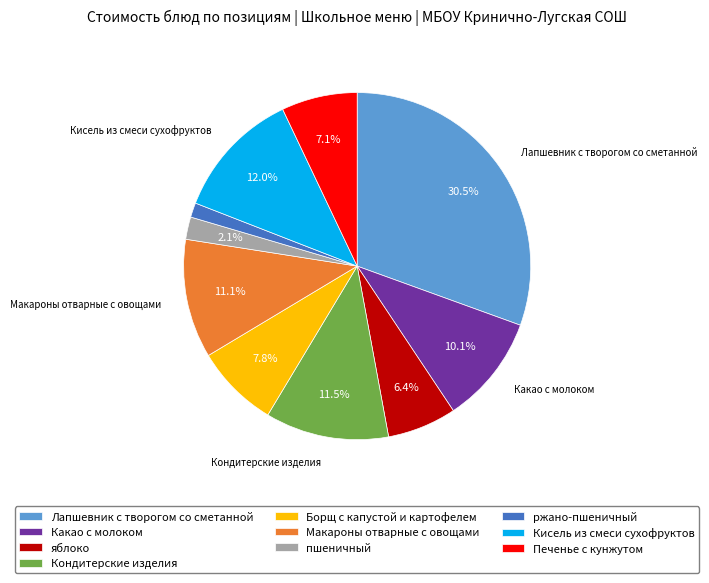

Does Печенье с кунжутом represent more than half of the total?

No